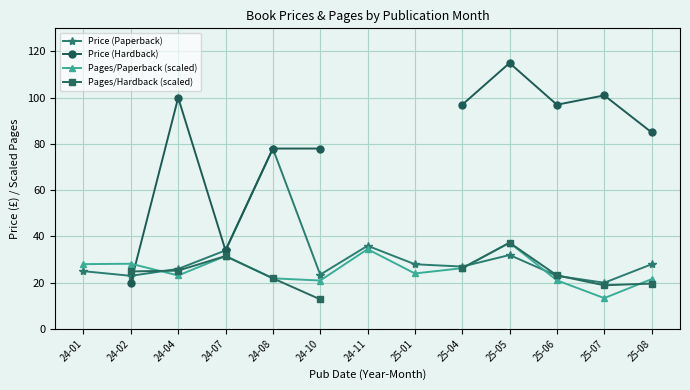

Which series has the largest total across all categories?

Price (Paperback)